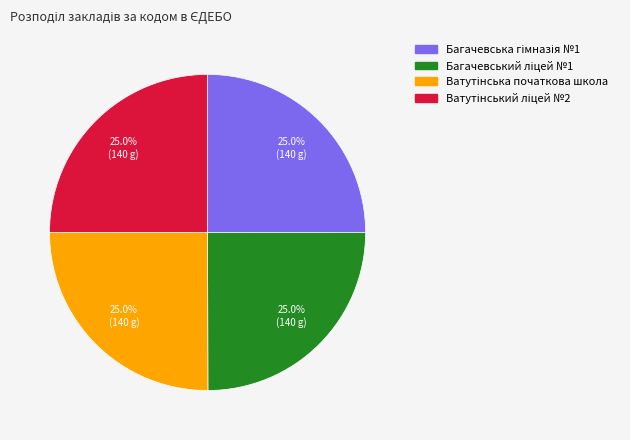

Does any single category account for the majority?

No